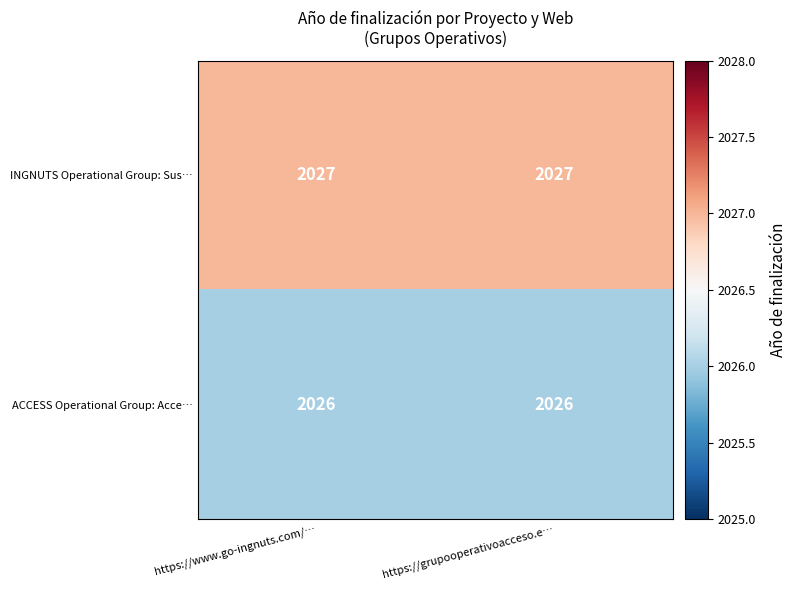

What is the maximum value shown in the chart?

2027